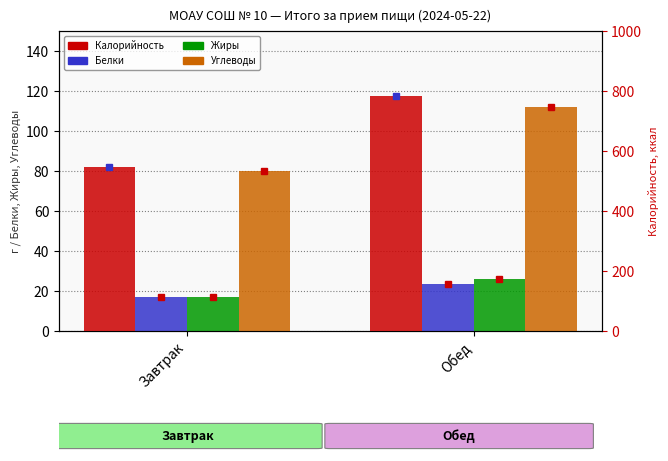

Reading right to left, list all the values displayed in this chart.

Белки: Обед=23.7	Завтрак=16.8
Жиры: Обед=26.0	Завтрак=16.9
Углеводы: Обед=112.2	Завтрак=80.0
Калорийность: Обед=783.2	Завтрак=546.3